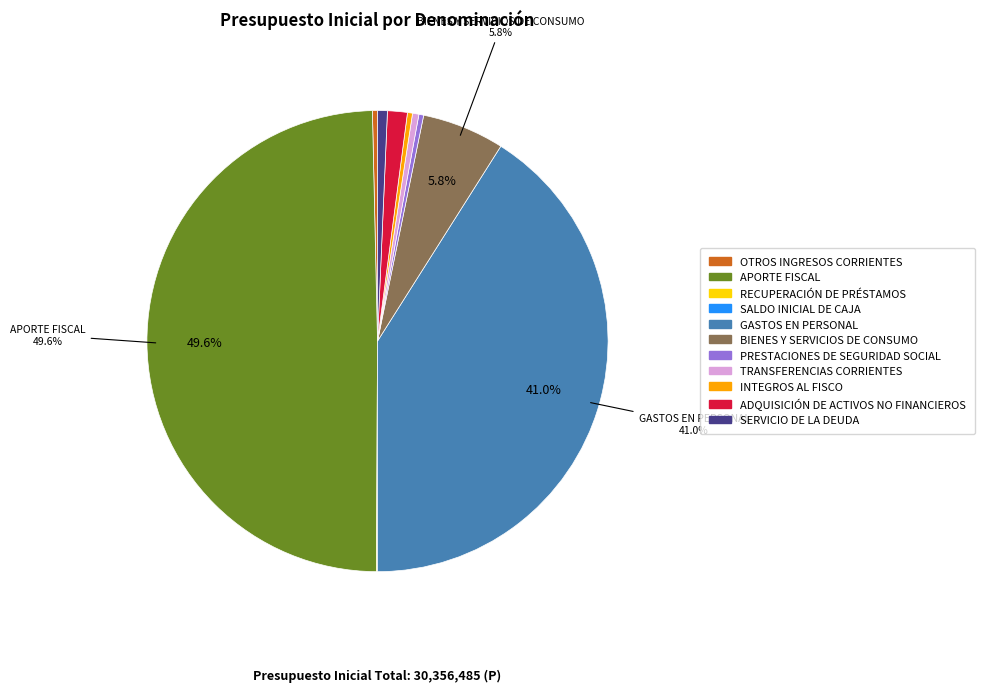

Which slice is the largest?

APORTE FISCAL